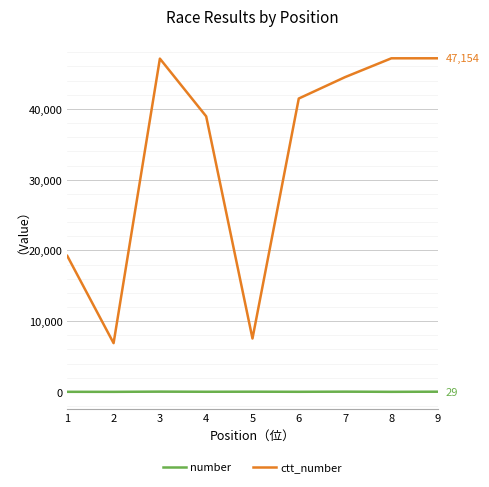

Where does the ctt_number series first go above 41467?

3